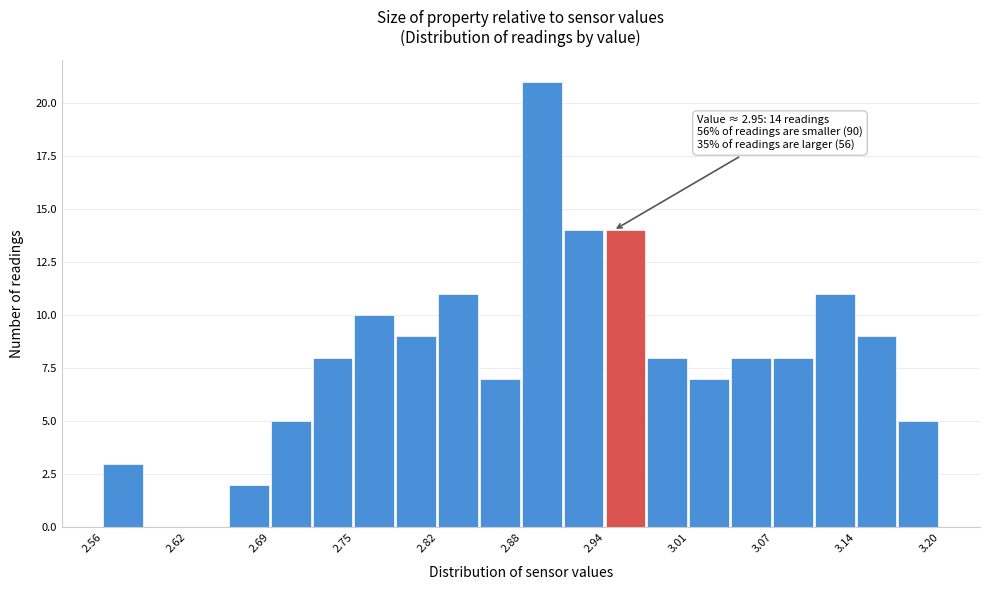

Read against the x-axis, roughly where is the centre of the tallest bar?

2.90